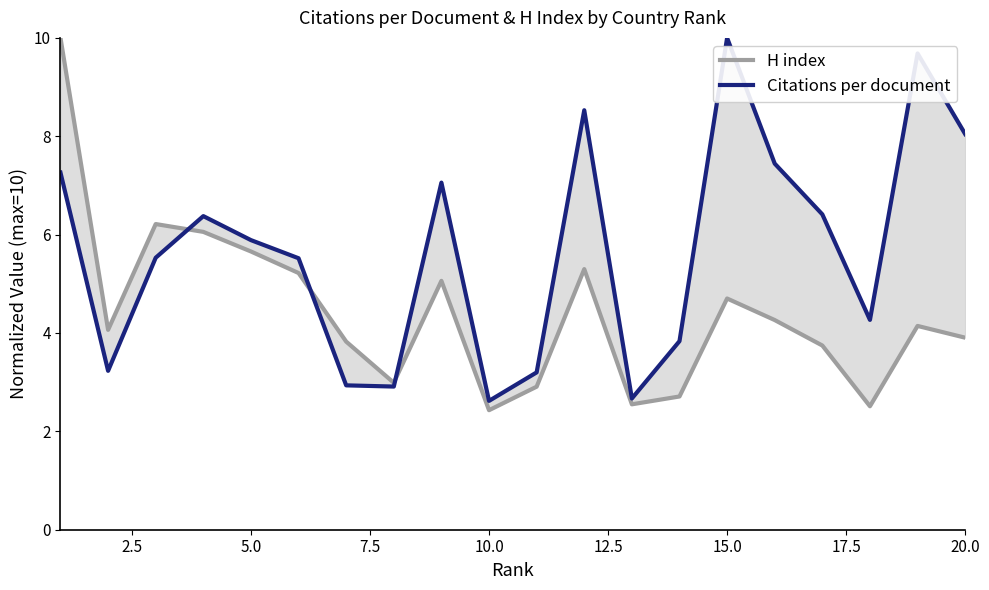

Reading left to right, transcribe all the data shown in this chart.

H index: 10.0	4.1	6.2	6.1	5.7	5.2	3.8	3.0	5.1	2.4	2.9	5.3	2.5	2.7	4.7	4.3	3.7	2.5	4.1	3.9
Citations per document: 7.3	3.2	5.5	6.4	5.9	5.5	2.9	2.9	7.1	2.6	3.2	8.5	2.7	3.8	10.0	7.4	6.4	4.3	9.7	8.0